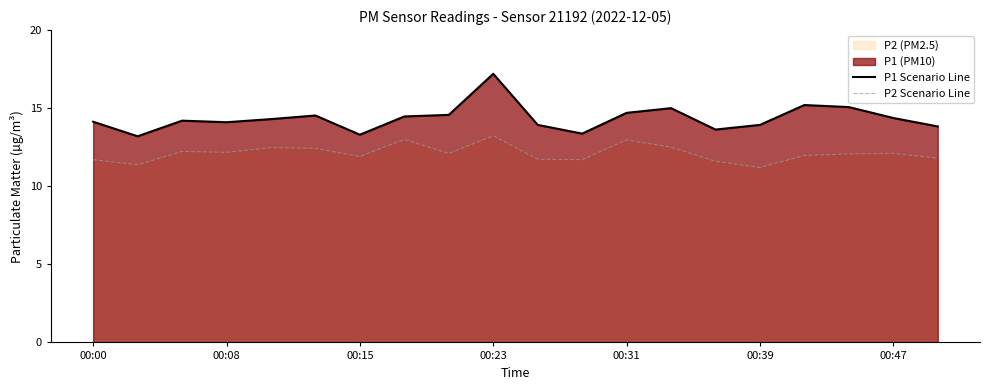

At which category is the sum across all series the highest?

00:23